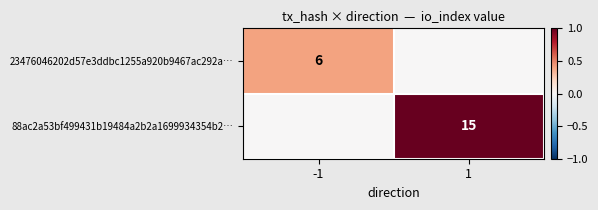

The 23476046202d57e3ddbc1255a920b9467ac292a… series shows 1 at -1. True or false?

False